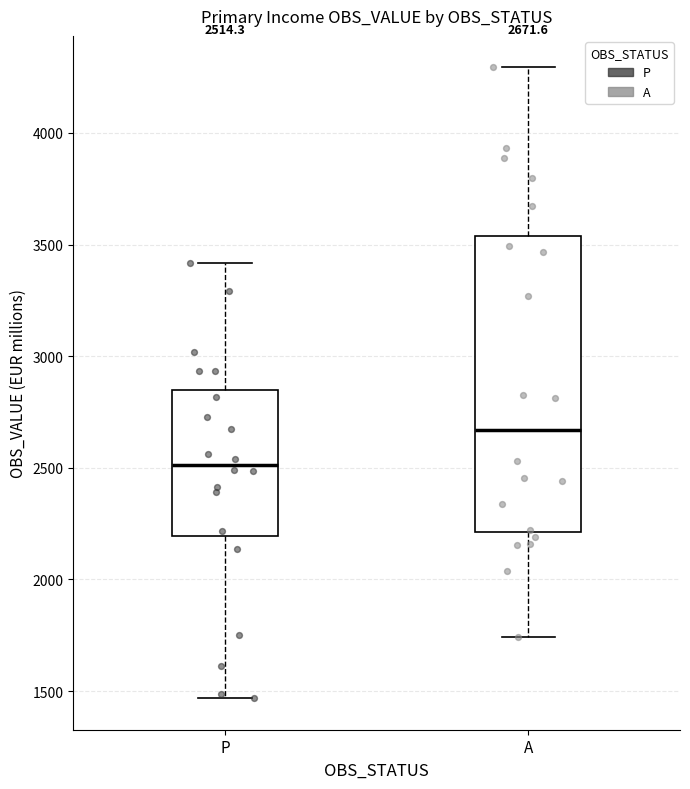

Which box's median line is the highest?

A